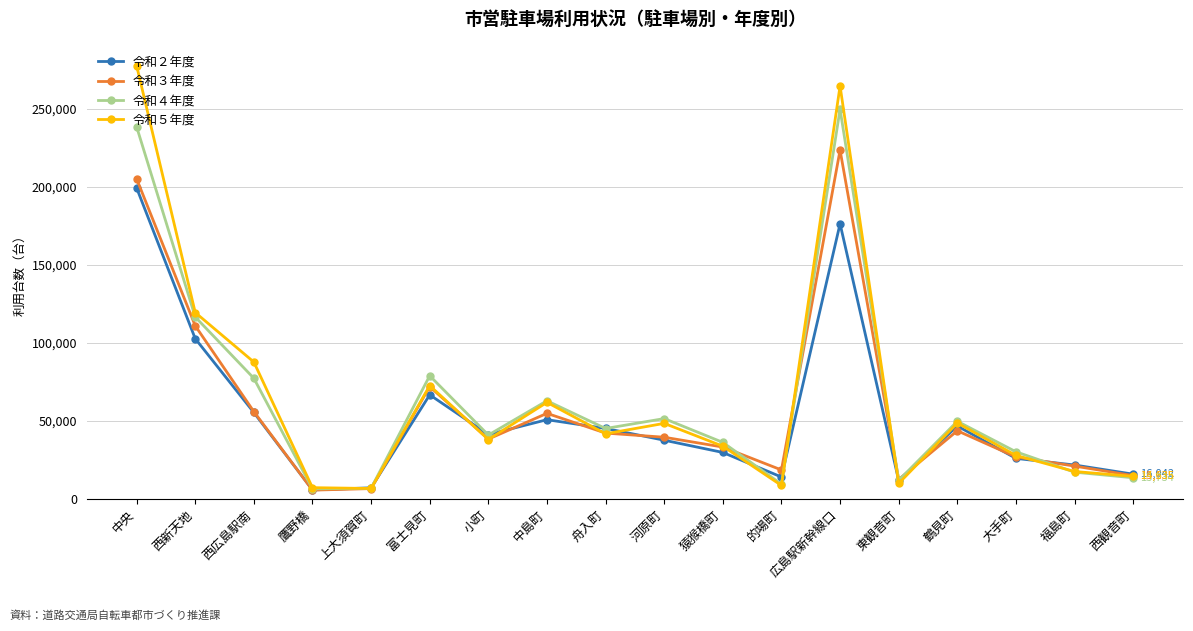

Rank the series by their maximum value, from highest to lowest.

令和５年度, 令和４年度, 令和３年度, 令和２年度